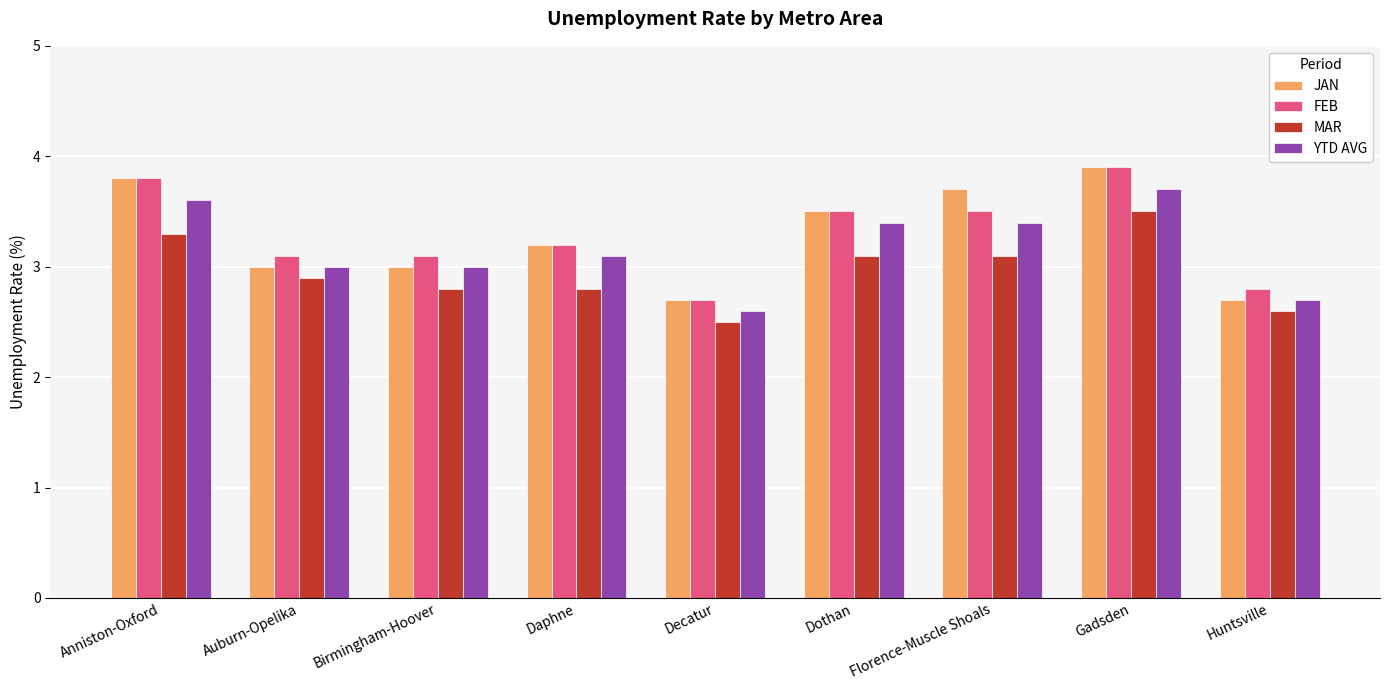

Reading right to left, what are all the values shown in this chart?

JAN: Huntsville=2.7	Gadsden=3.9	Florence-Muscle Shoals=3.7	Dothan=3.5	Decatur=2.7	Daphne=3.2	Birmingham-Hoover=3.0	Auburn-Opelika=3.0	Anniston-Oxford=3.8
FEB: Huntsville=2.8	Gadsden=3.9	Florence-Muscle Shoals=3.5	Dothan=3.5	Decatur=2.7	Daphne=3.2	Birmingham-Hoover=3.1	Auburn-Opelika=3.1	Anniston-Oxford=3.8
MAR: Huntsville=2.6	Gadsden=3.5	Florence-Muscle Shoals=3.1	Dothan=3.1	Decatur=2.5	Daphne=2.8	Birmingham-Hoover=2.8	Auburn-Opelika=2.9	Anniston-Oxford=3.3
YTD AVG: Huntsville=2.7	Gadsden=3.7	Florence-Muscle Shoals=3.4	Dothan=3.4	Decatur=2.6	Daphne=3.1	Birmingham-Hoover=3.0	Auburn-Opelika=3.0	Anniston-Oxford=3.6